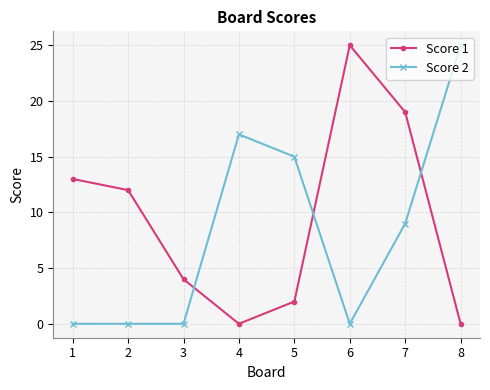

What is the difference between the highest and lowest values at 8?

25